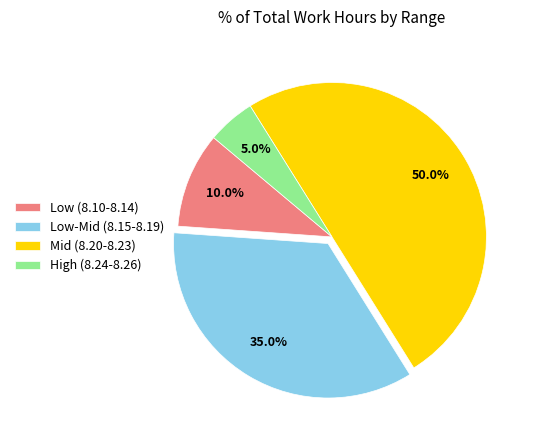

Count the number of slices in the pie.

4